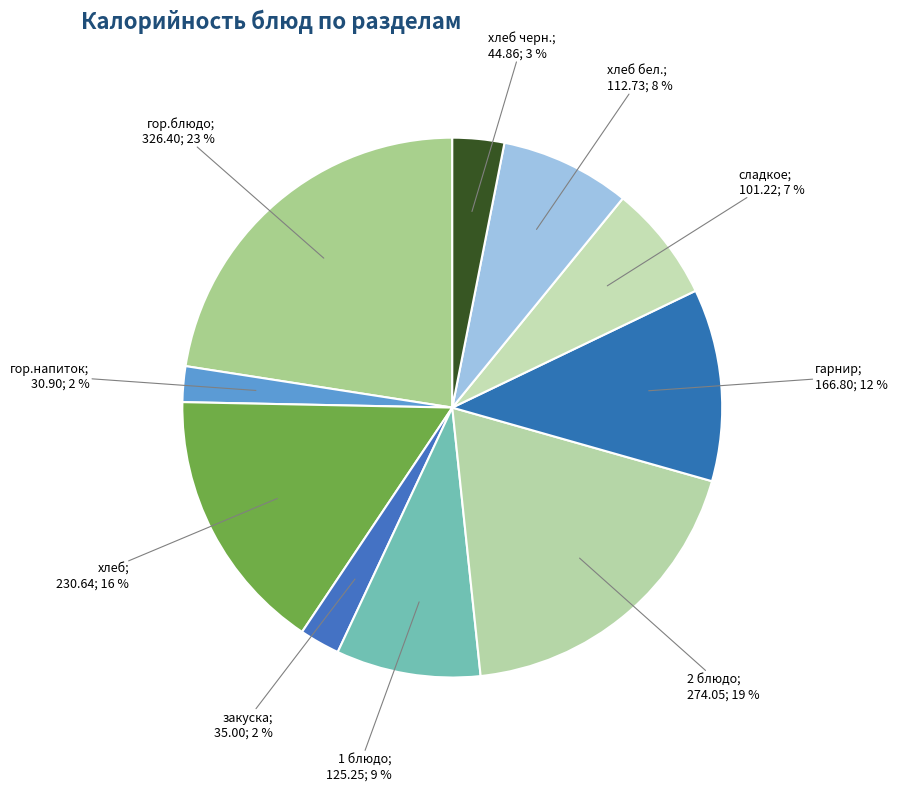

Count the number of slices in the pie.

10